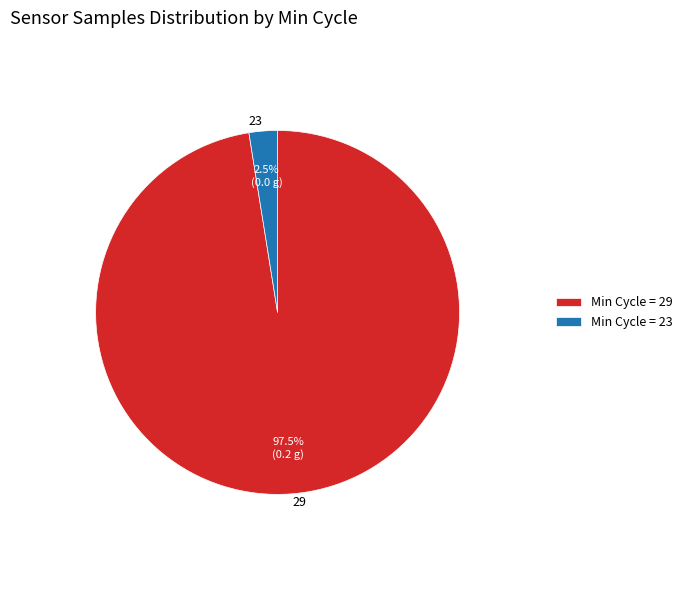

Is there any slice that represents more than half of the pie?

Yes